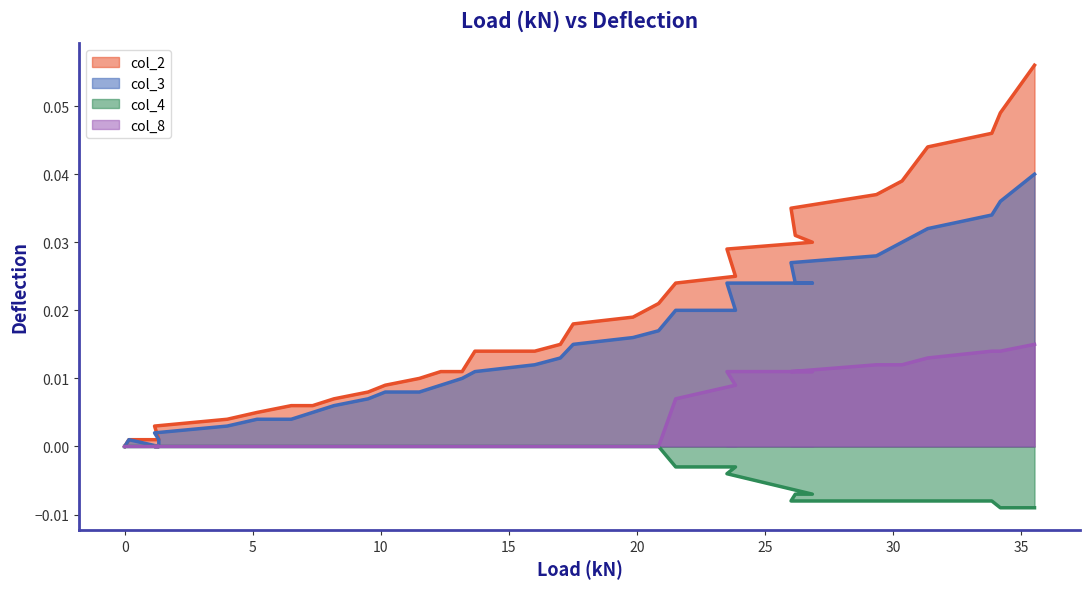

How many lines are shown in the chart?

4